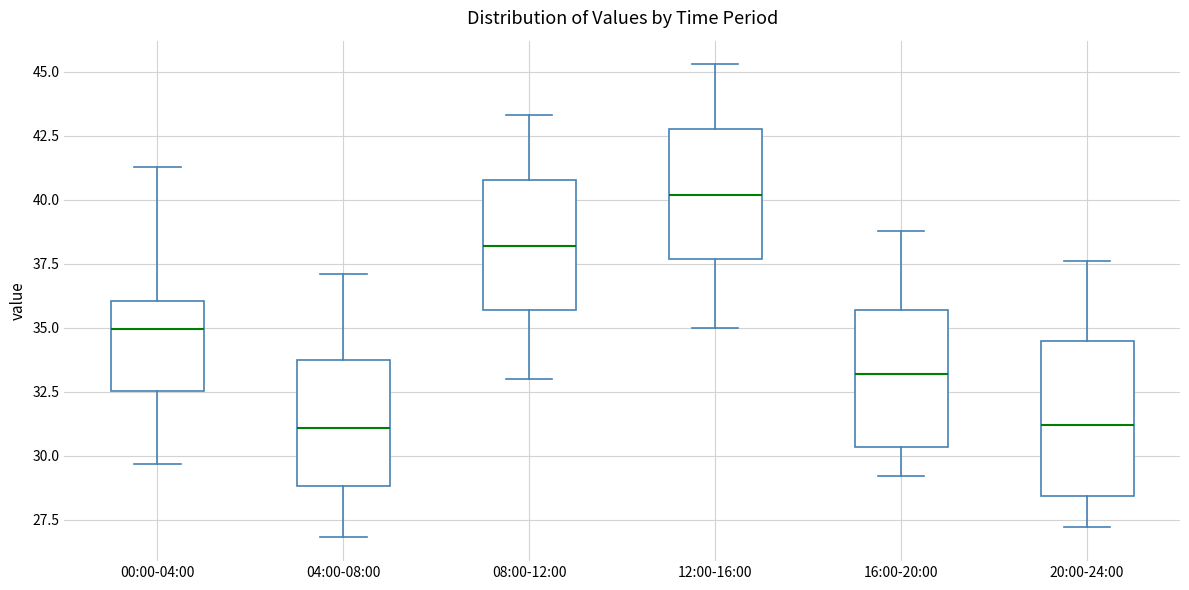

Which box's median line is the highest?

12:00-16:00